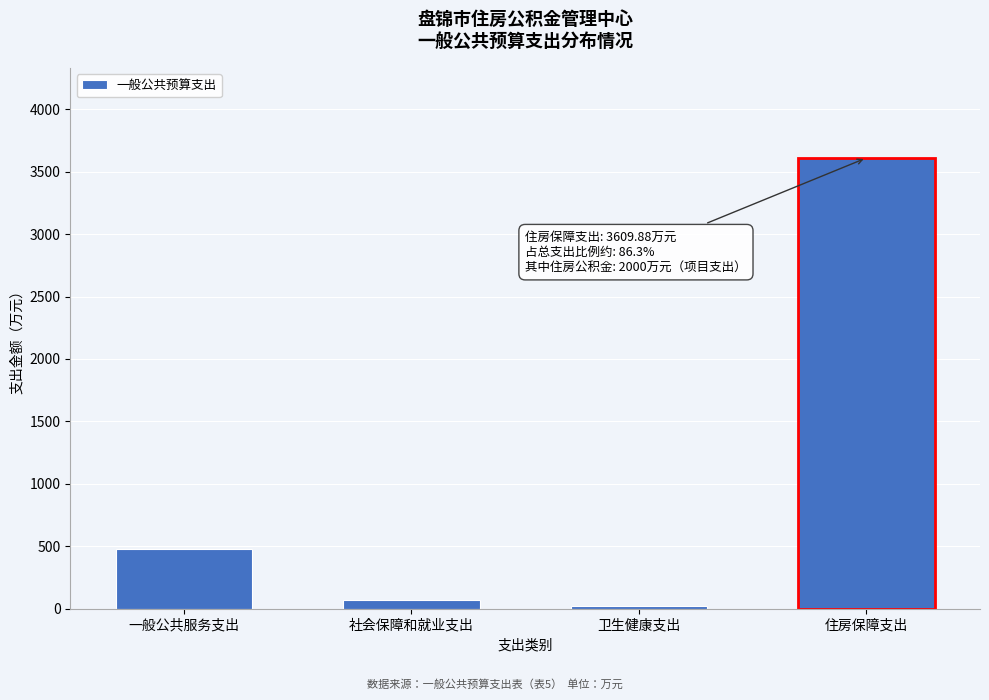

Reading left to right, list all the values displayed in this chart.

480.0	68.9	22.7	3609.9